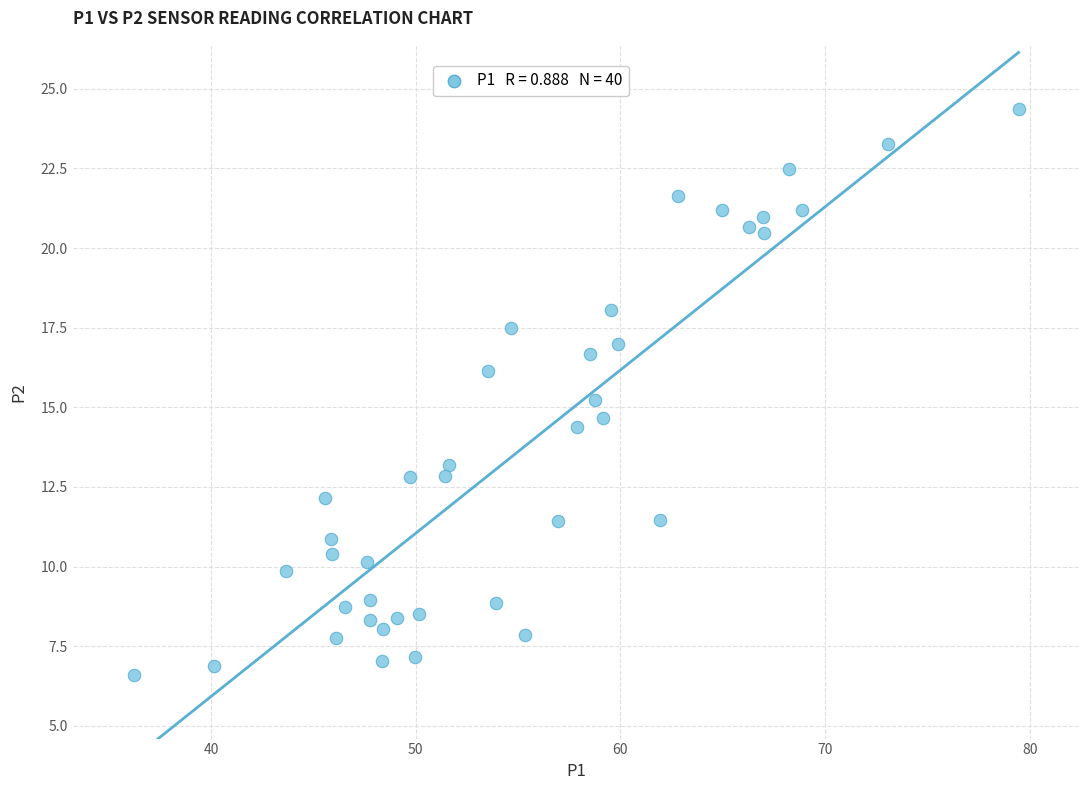

What is the range of Y values (max minus min)?

17.8